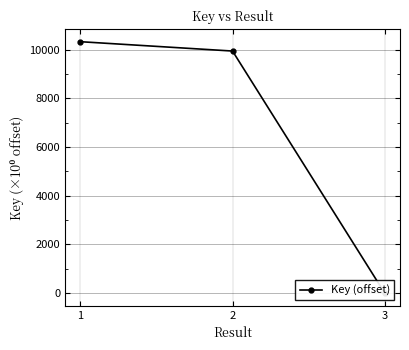

What is the maximum value shown in the chart?

10321